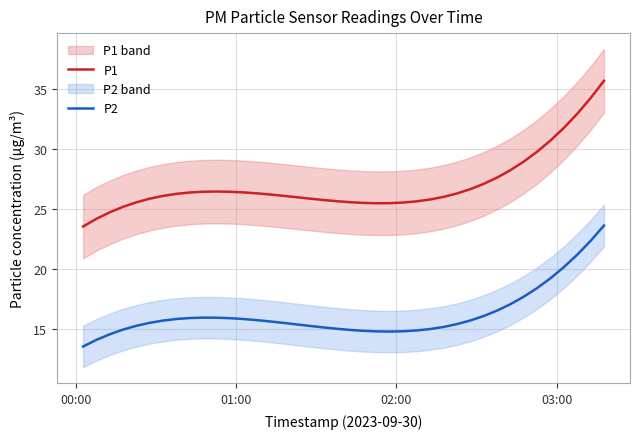

What is the highest value of the P2 series?

23.6